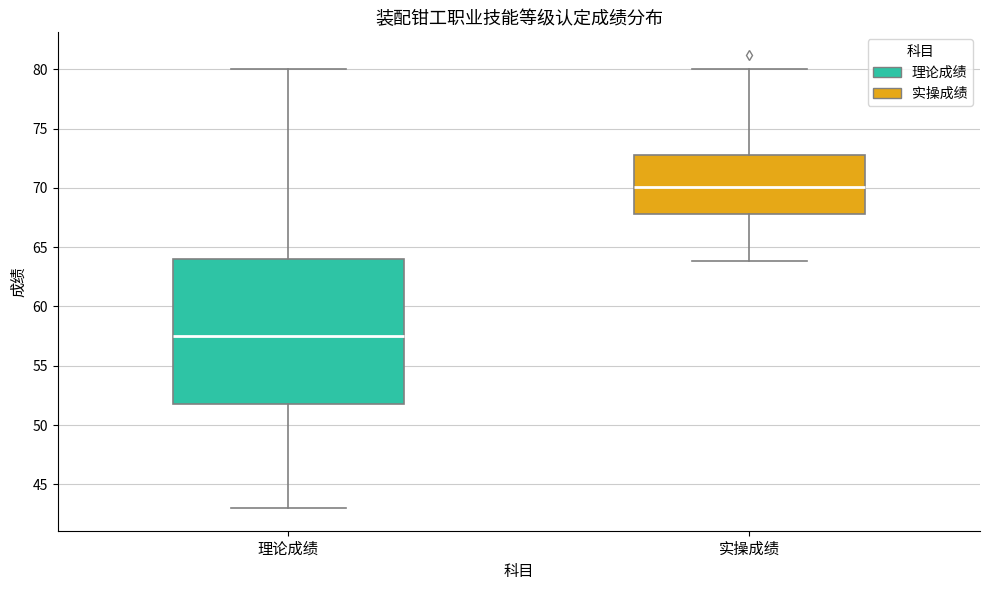

Which box has the lowest median line?

理论成绩